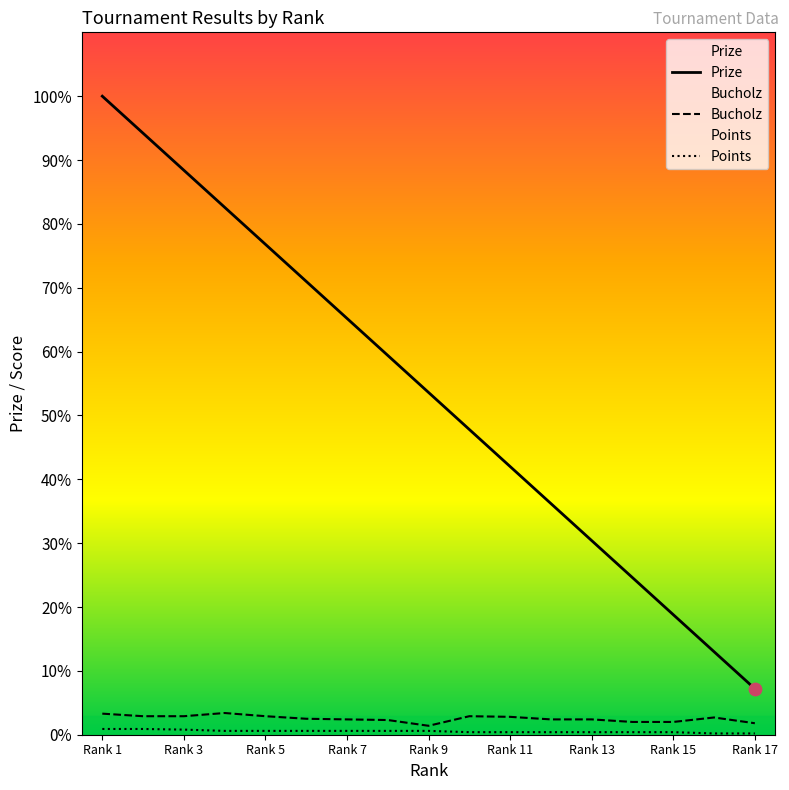

Which series contains the highest Y value?

Prize